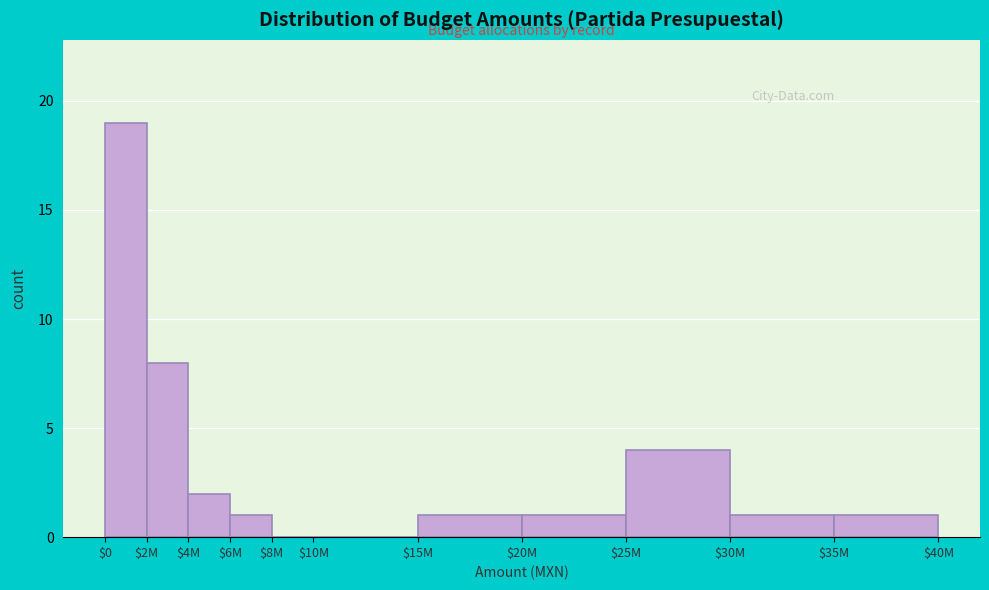

Is it true that the value at $20M is 1?

True